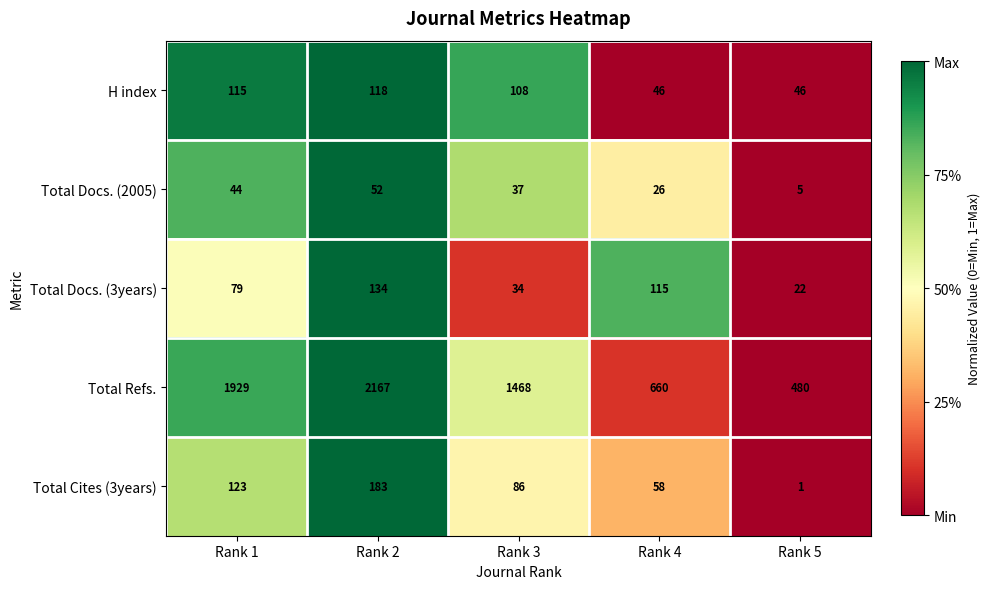

What is the difference between the highest and lowest values at Rank 2?

2115